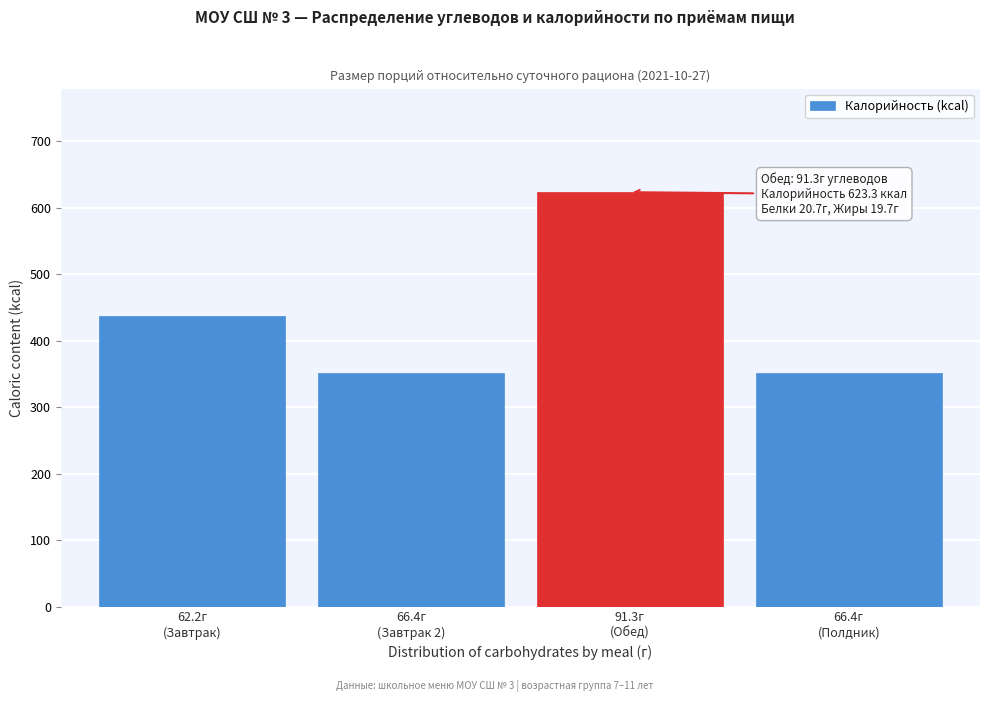

Reading left to right, transcribe all the data shown in this chart.

436.8	351.0	623.3	351.0